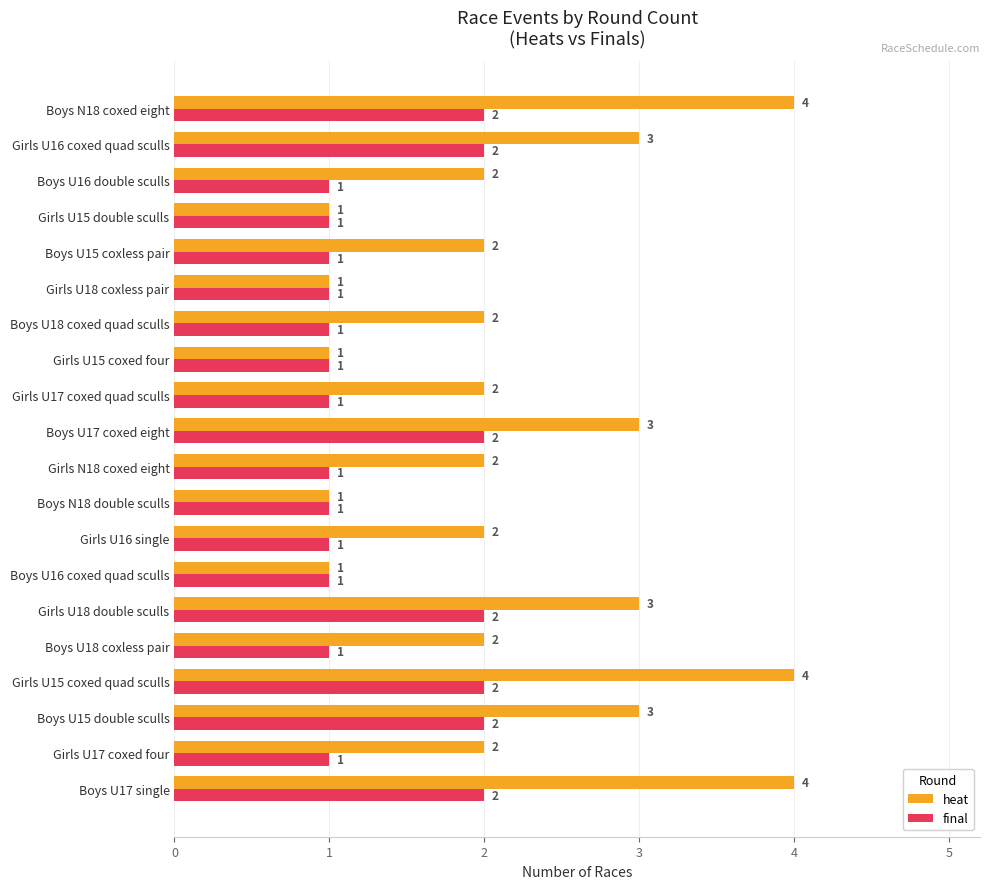

What is the highest value of the final series?

2